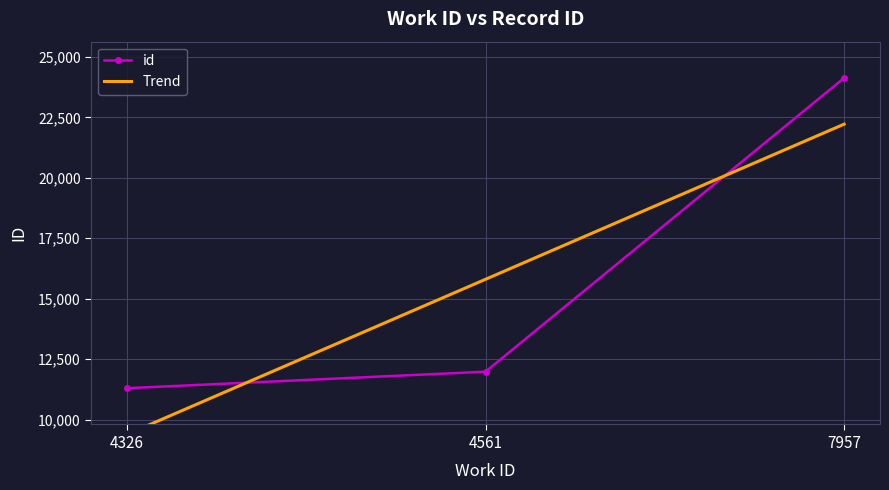

How many values in the Trend series are below 15804?

1